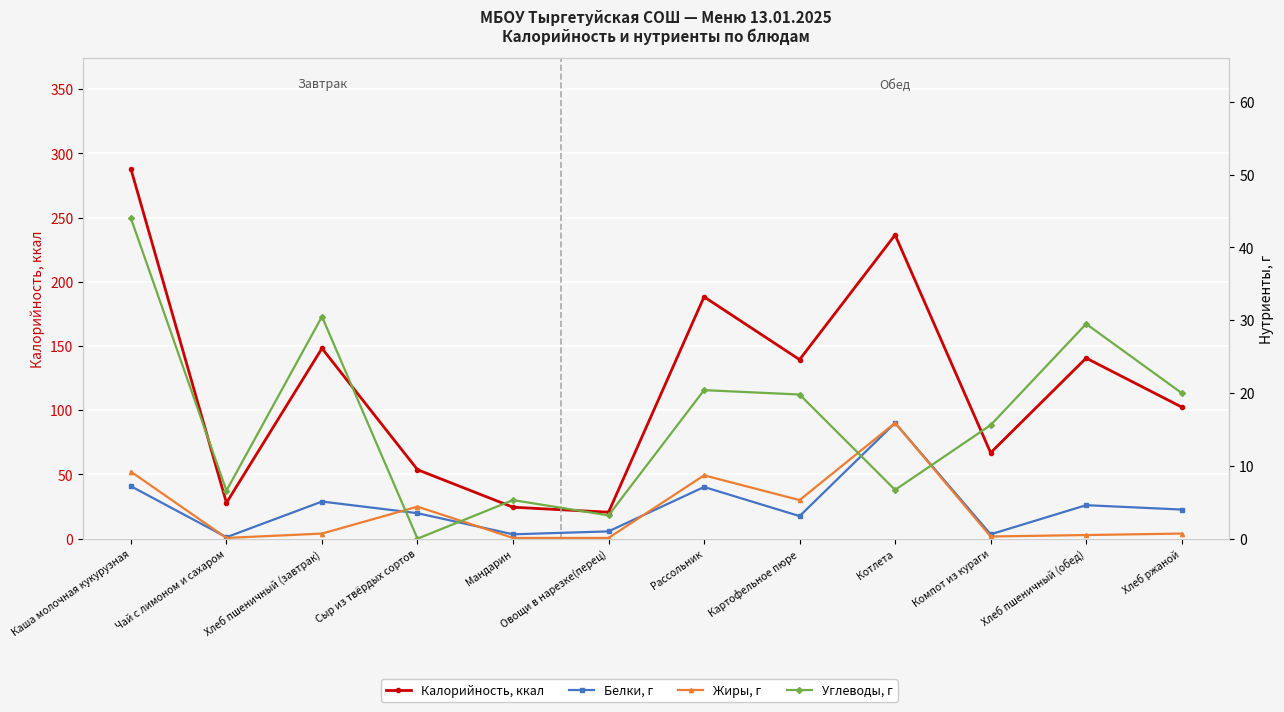

List the series in order of their peak value, highest first.

Калорийность, Углеводы, г, Белки, г, Жиры, г